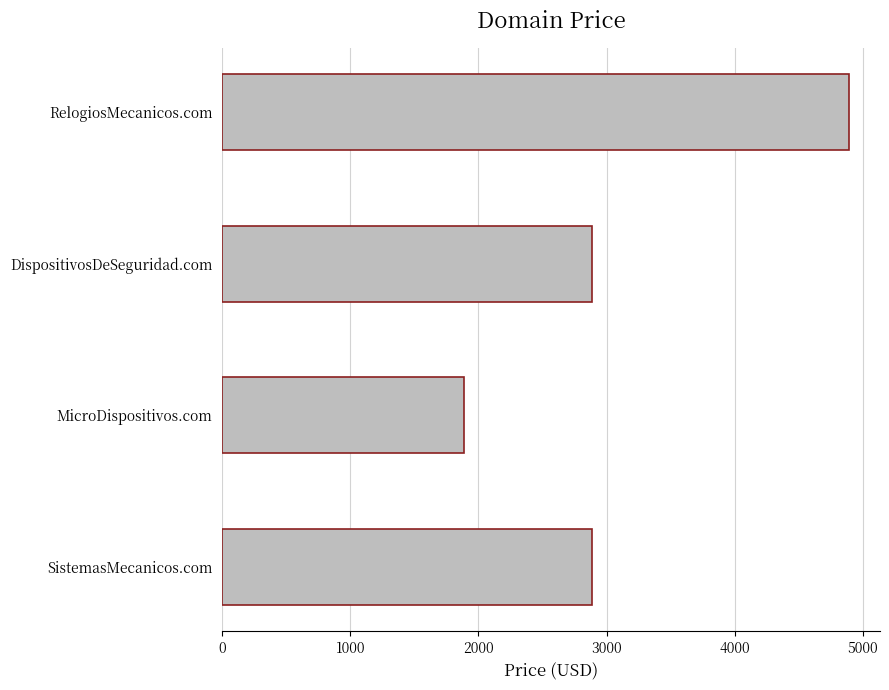

What is the ratio of the value at SistemasMecanicos.com to the value at RelogiosMecanicos.com?

0.6